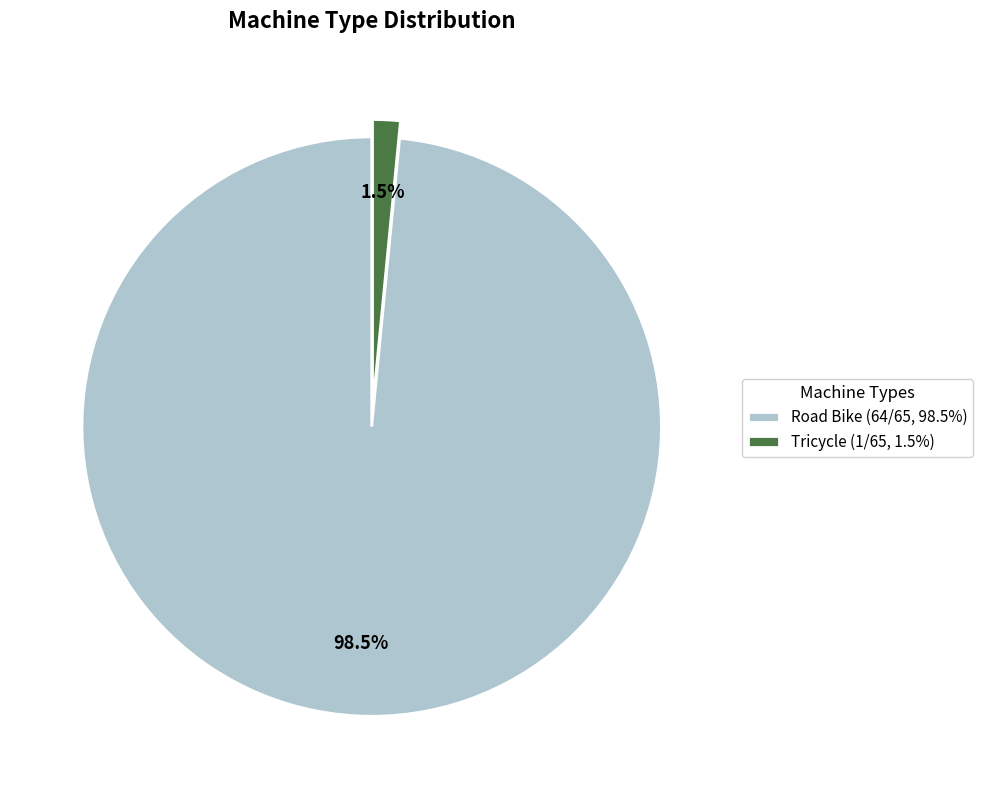

Do Tricycle and Road Bike together represent more than half of the pie?

Yes